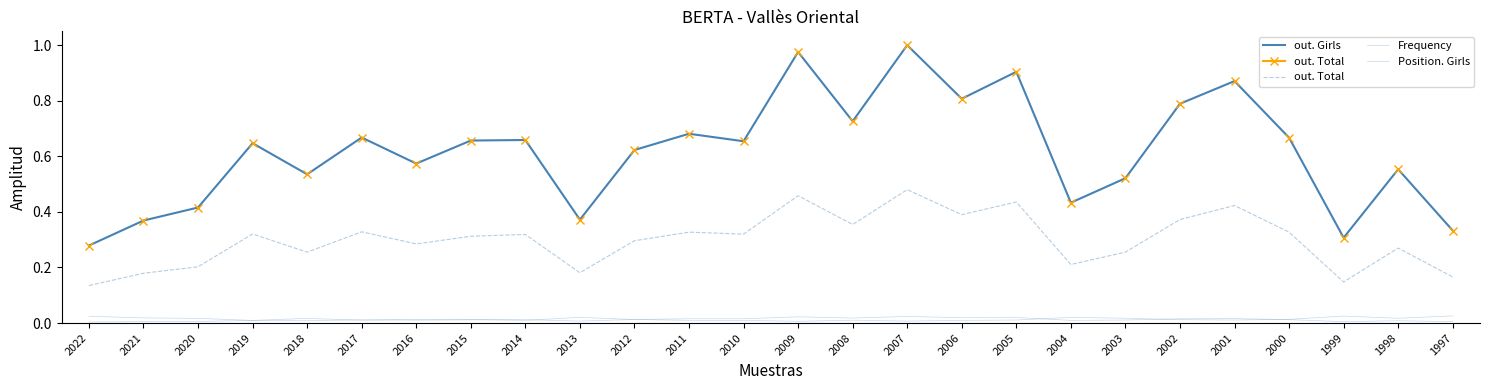

Between 2007 and 2017, which is larger?

2007